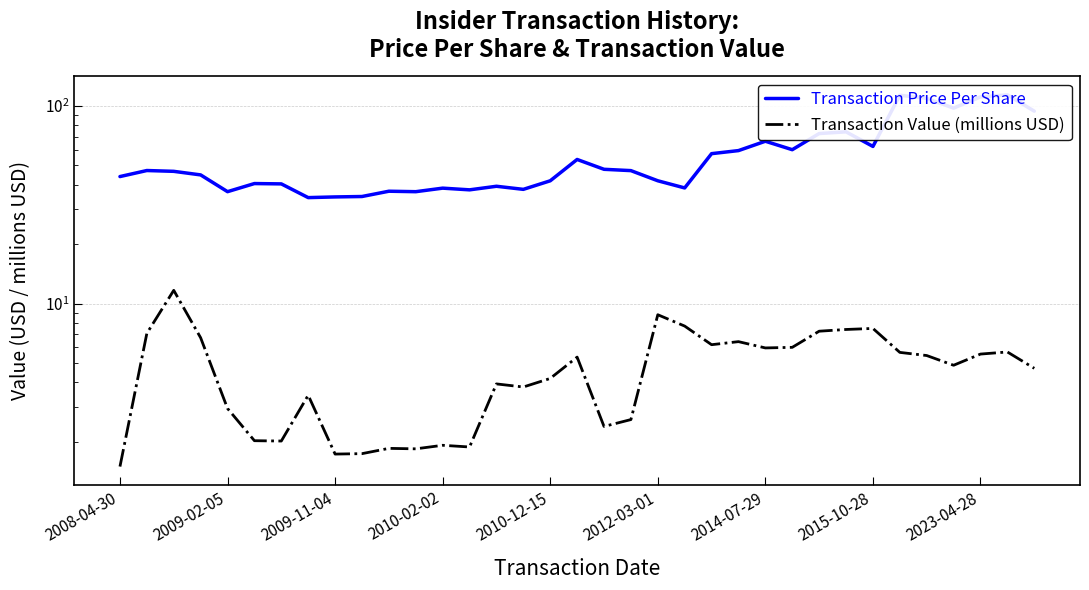

What is the sum of the Transaction Price Per Share values at 18 and 27?

121.7